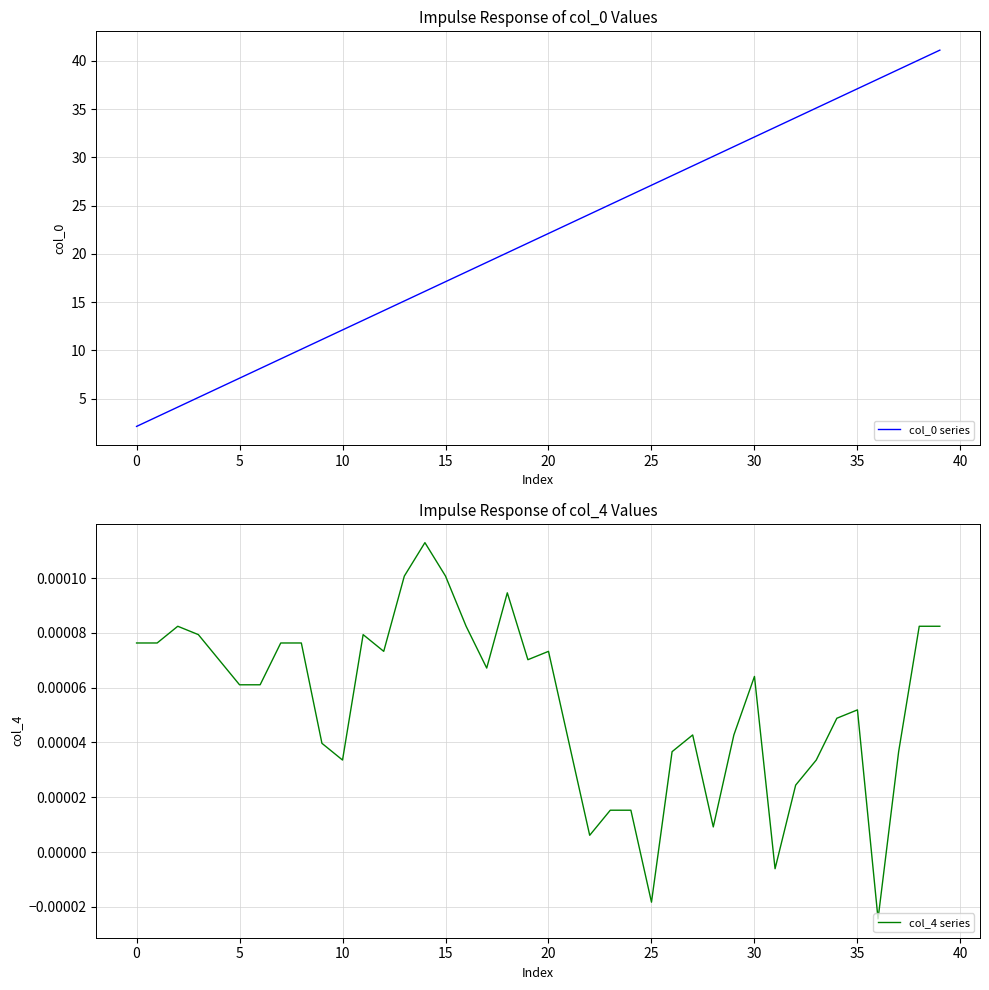

What are all the series names shown in the legend?

col_0 series, col_4 series